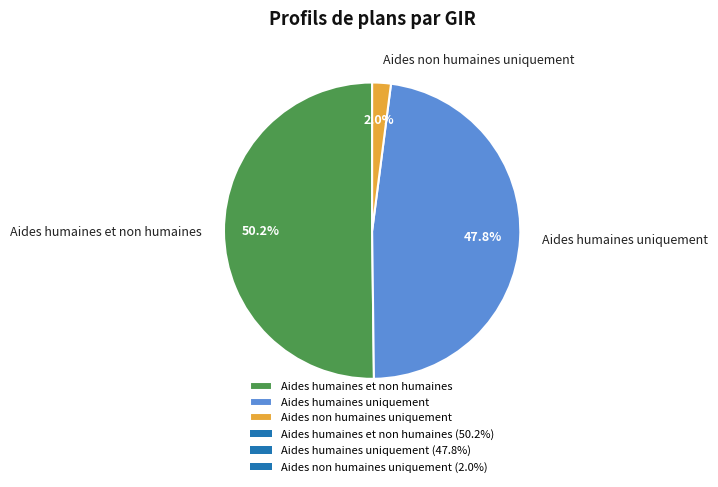

Which category has the smallest portion of the pie?

Aides non humaines uniquement